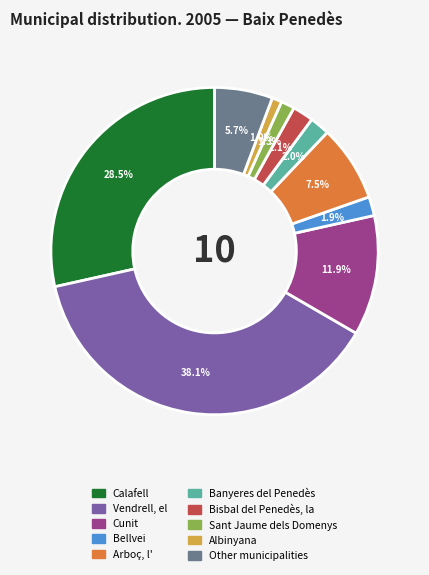

Is there a majority slice in this chart?

No